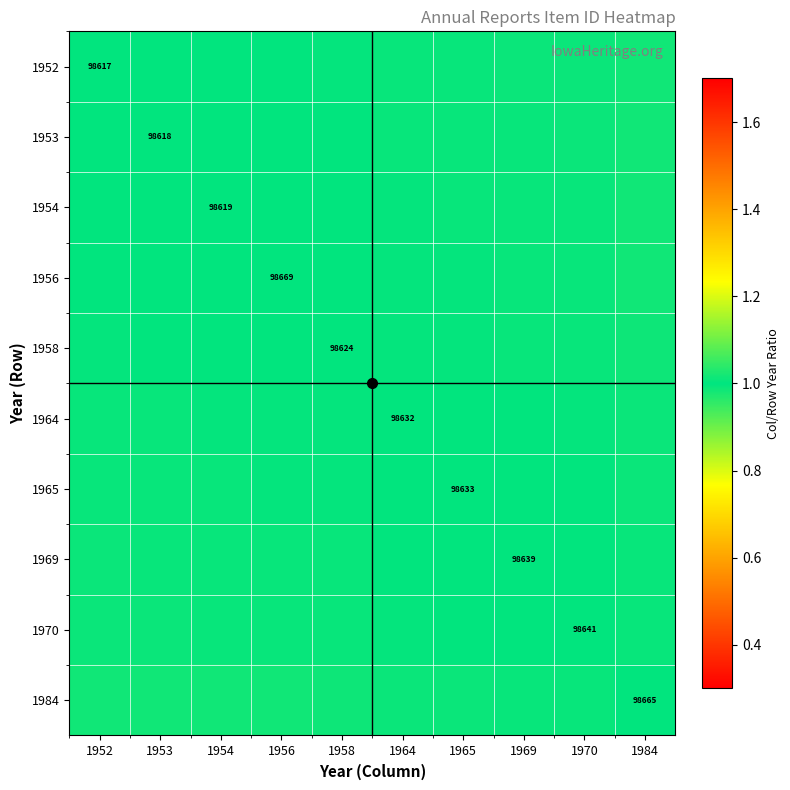

Is the value of 1952 at 1965 greater than the value of 1954 at 1984?

No